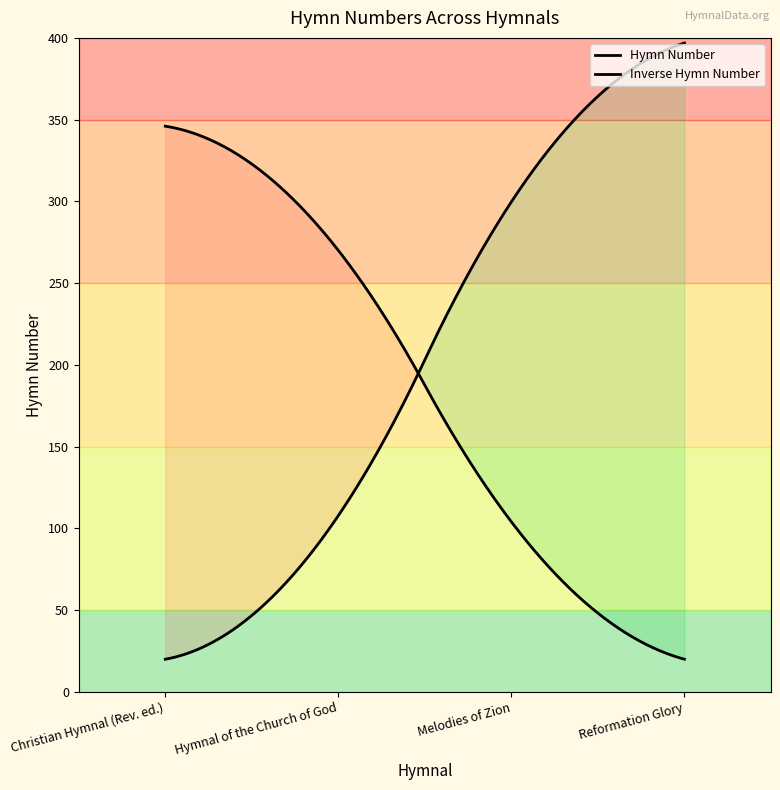

What value does the data have at Hymnal of the Church of God?

270